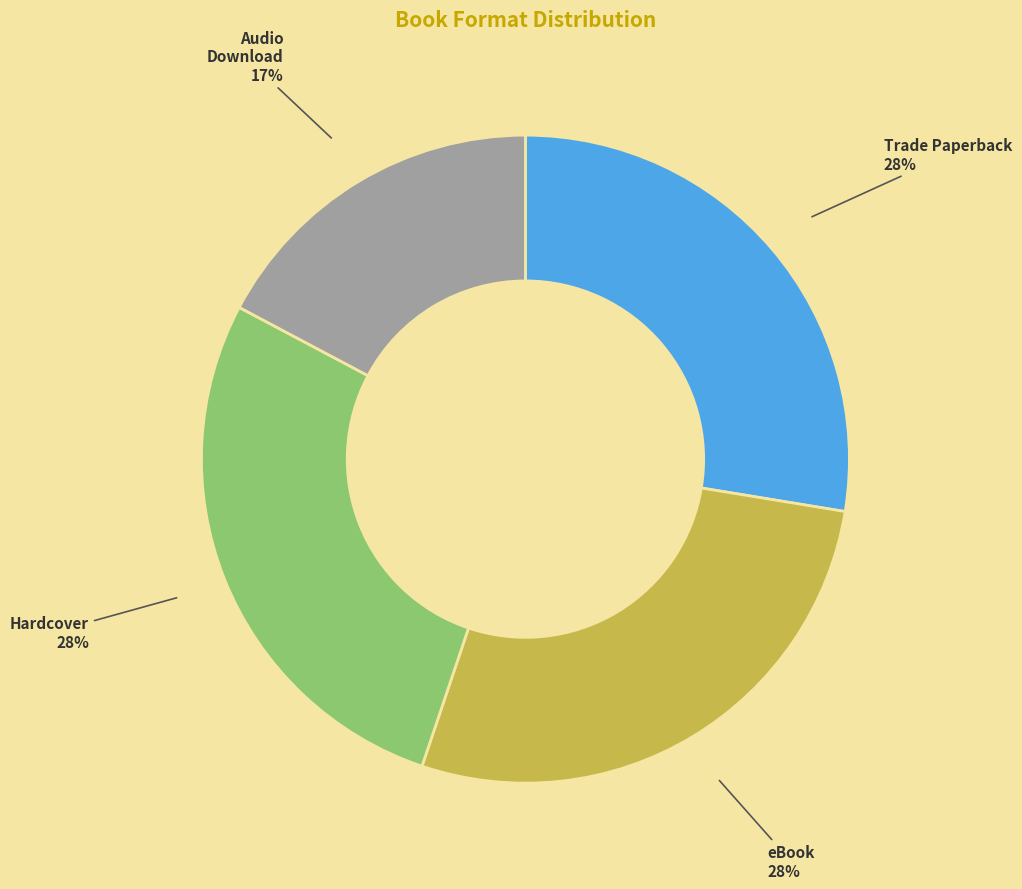

Between Hardcover and Audio Download, which is larger?

Hardcover